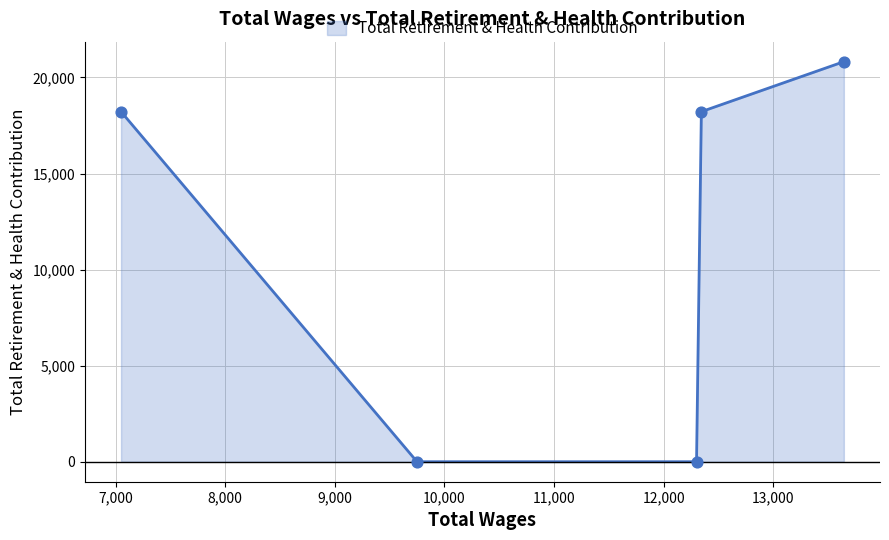

What is the difference between the maximum and minimum values?

20824